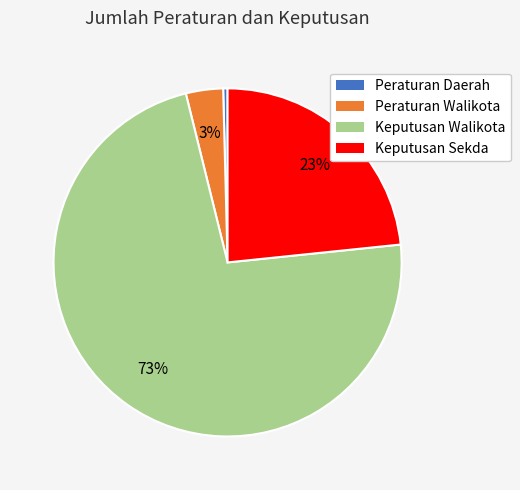

Is the sum of Keputusan Sekda and Peraturan Daerah greater than half?

No